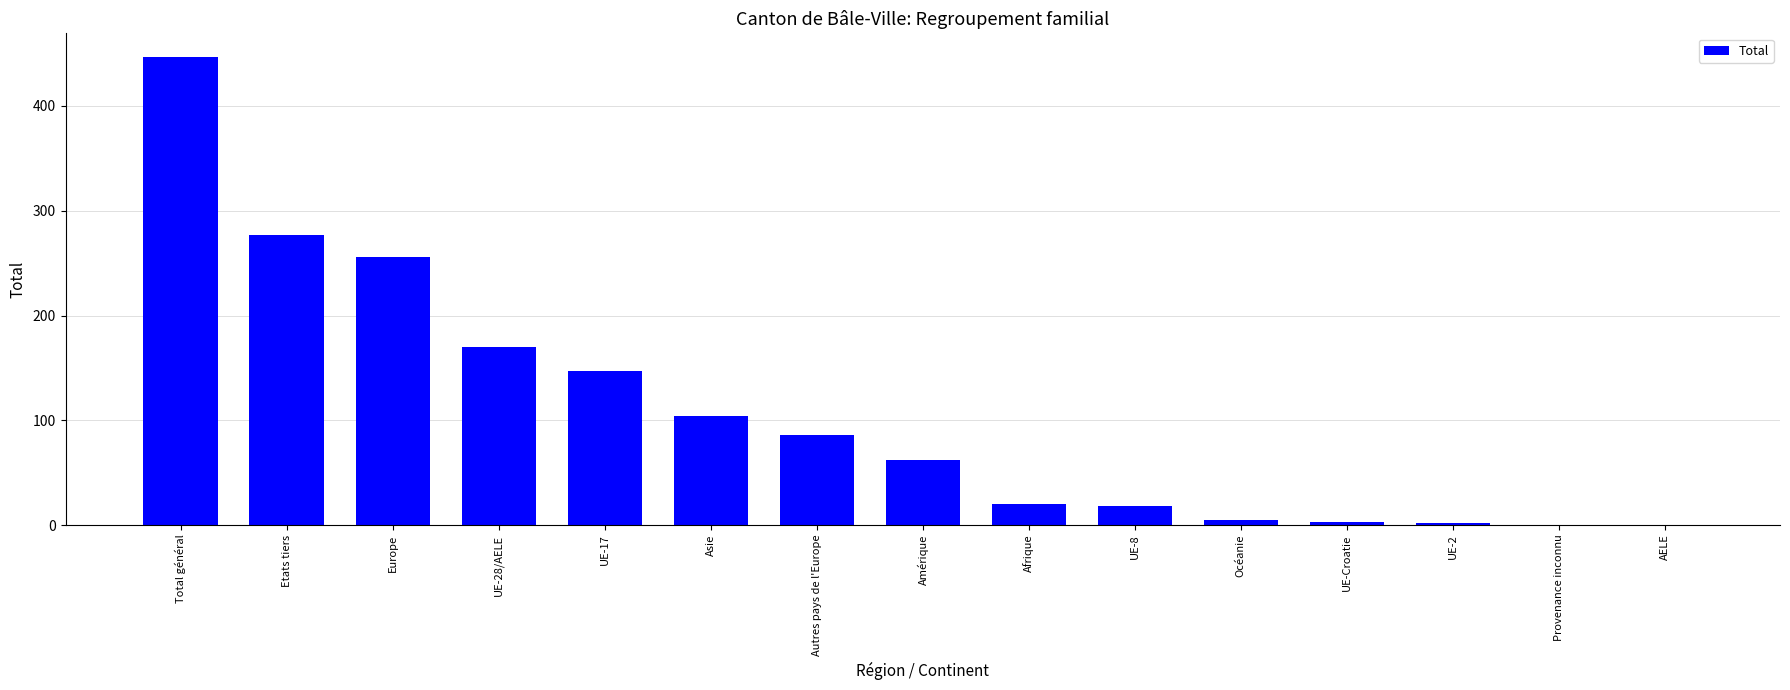

Which category has the highest value across all series?

Total général